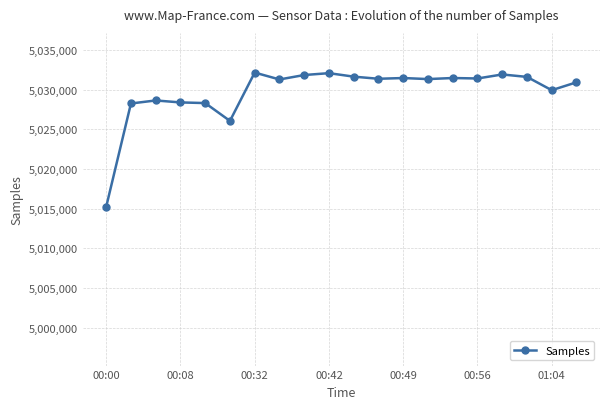

How many lines are shown in the chart?

1